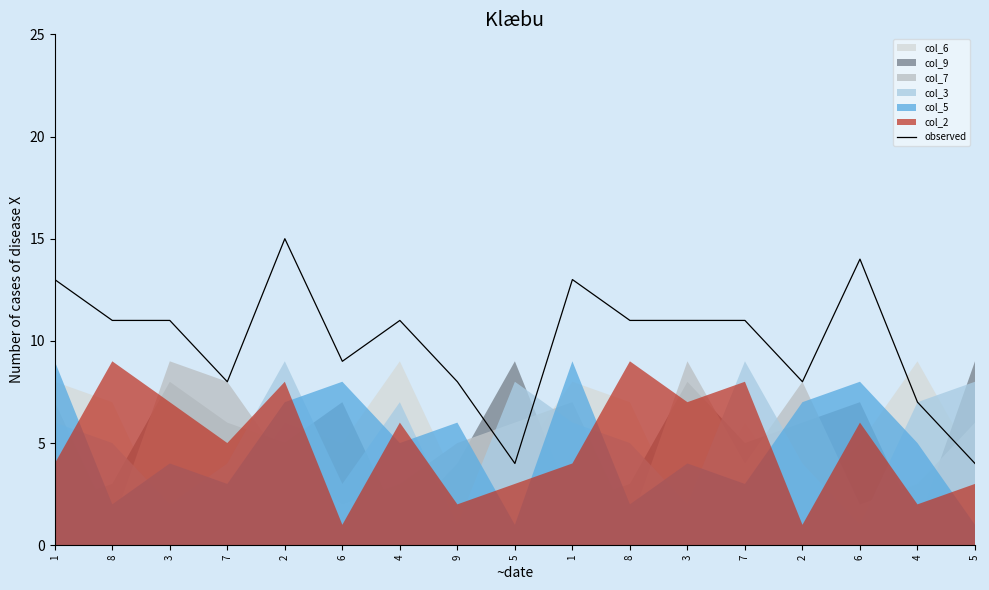

Does the chart display data point markers on the line(s)?

No